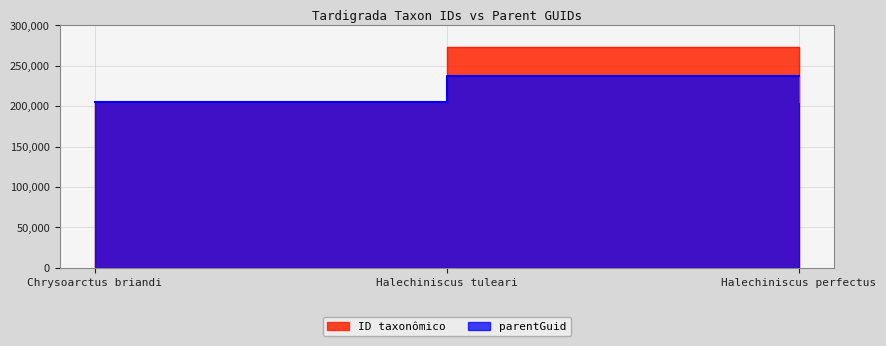

List the series in order of their peak value, highest first.

ID taxonômico, parentGuid